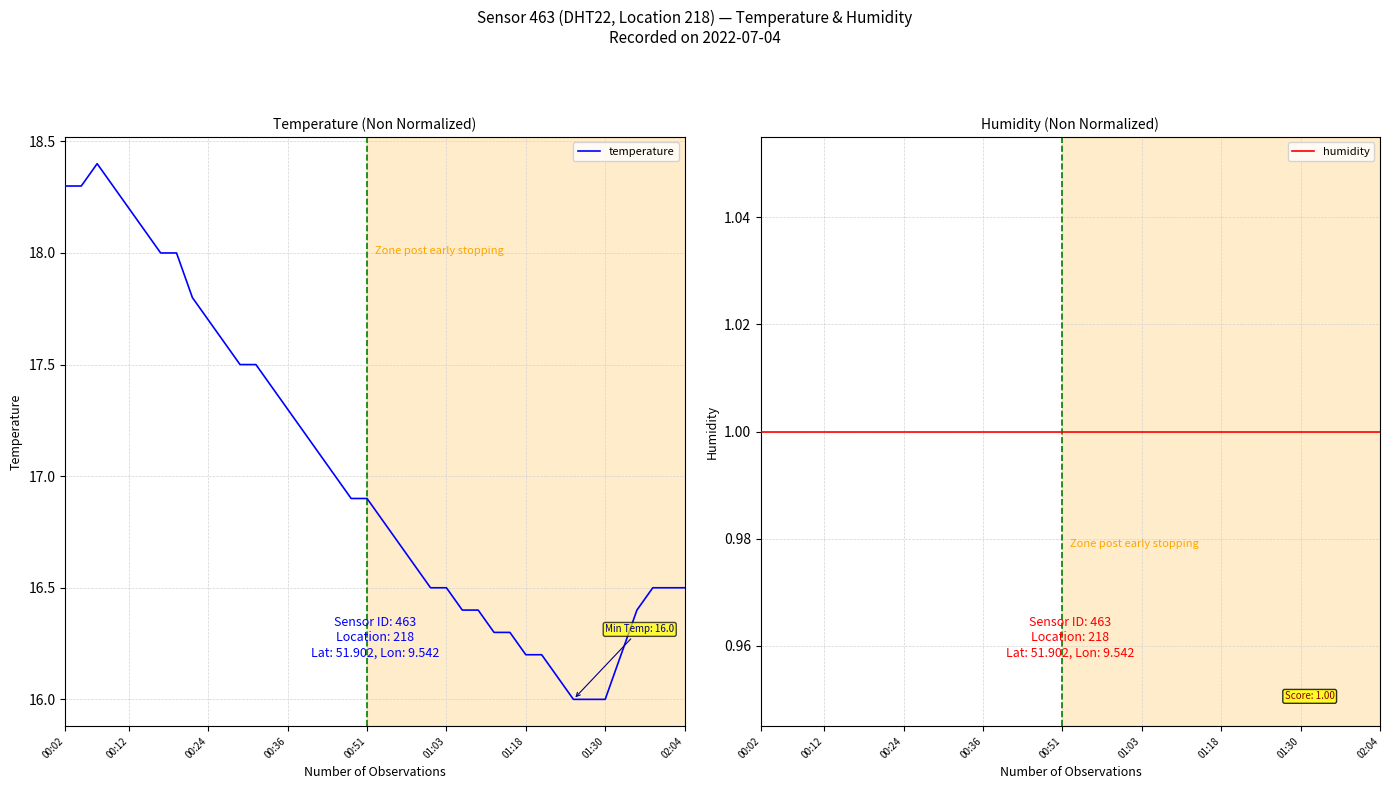

What is the maximum value for temperature?

18.4